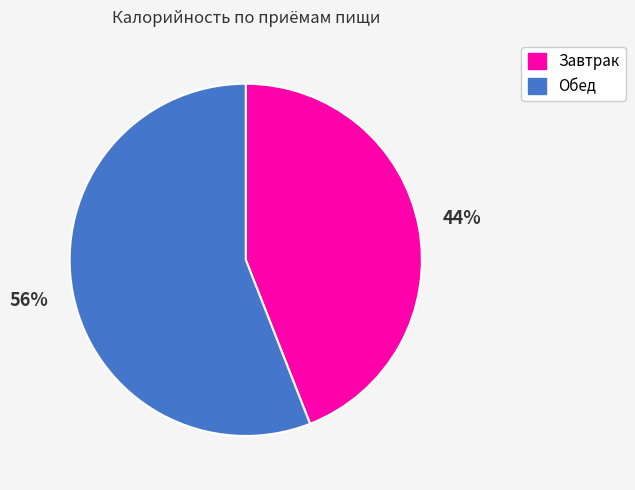

Rank the categories by value from lowest to highest.

Завтрак, Обед